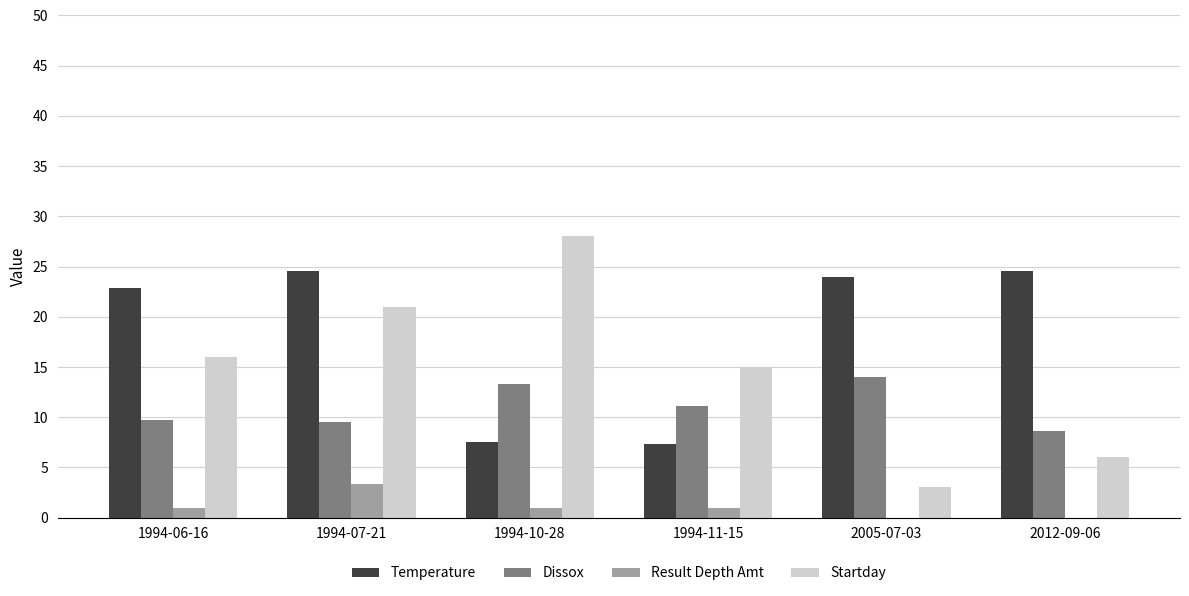

Reading left to right, transcribe all the data shown in this chart.

Temperature: 22.8	24.6	7.5	7.3	24.0	24.6
Dissox: 9.8	9.5	13.3	11.1	14.0	8.7
Result Depth Amt: 1.0	3.3	1.0	1.0	0.0	0.0
Startday: 16.0	21.0	28.0	15.0	3.0	6.0